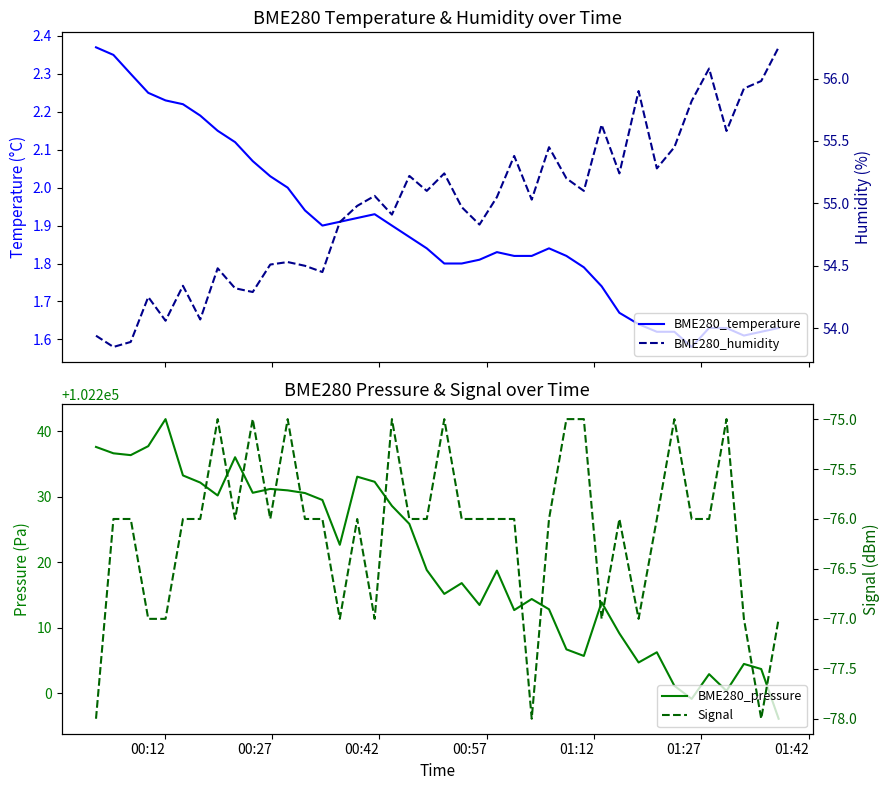

The BME280_temperature series shows 2.5 at 34. True or false?

False